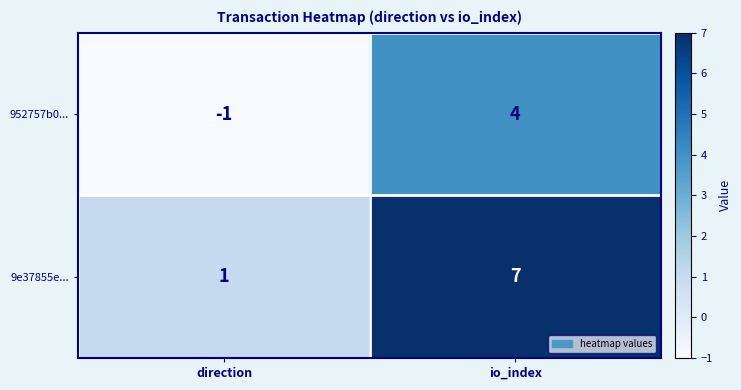

Which label corresponds to the smallest value in the chart?

direction